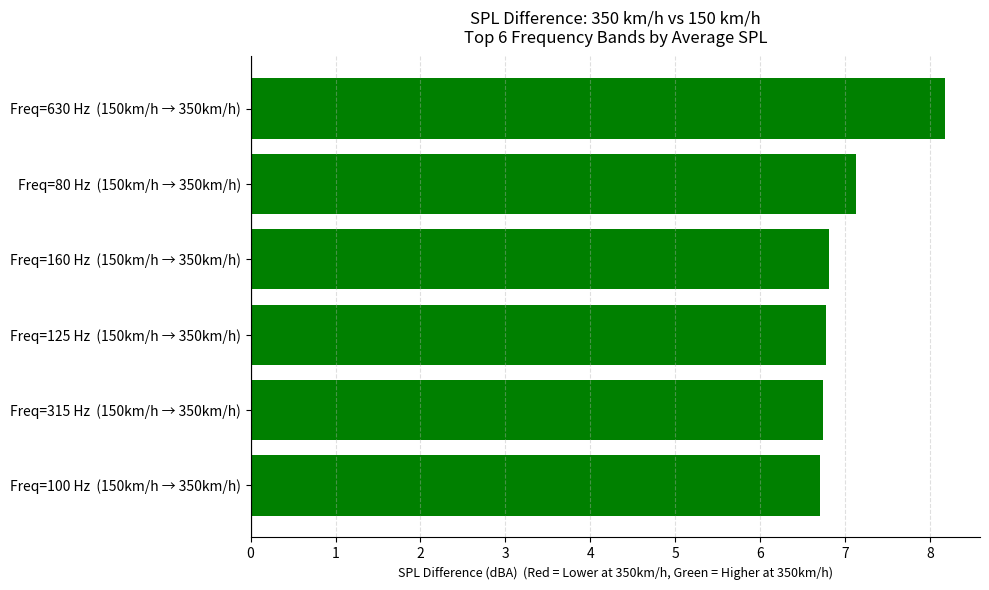

Approximately how many times larger is the value at Freq=80 Hz  (150km/h → 350km/h) compared to Freq=630 Hz  (150km/h → 350km/h)?

0.9